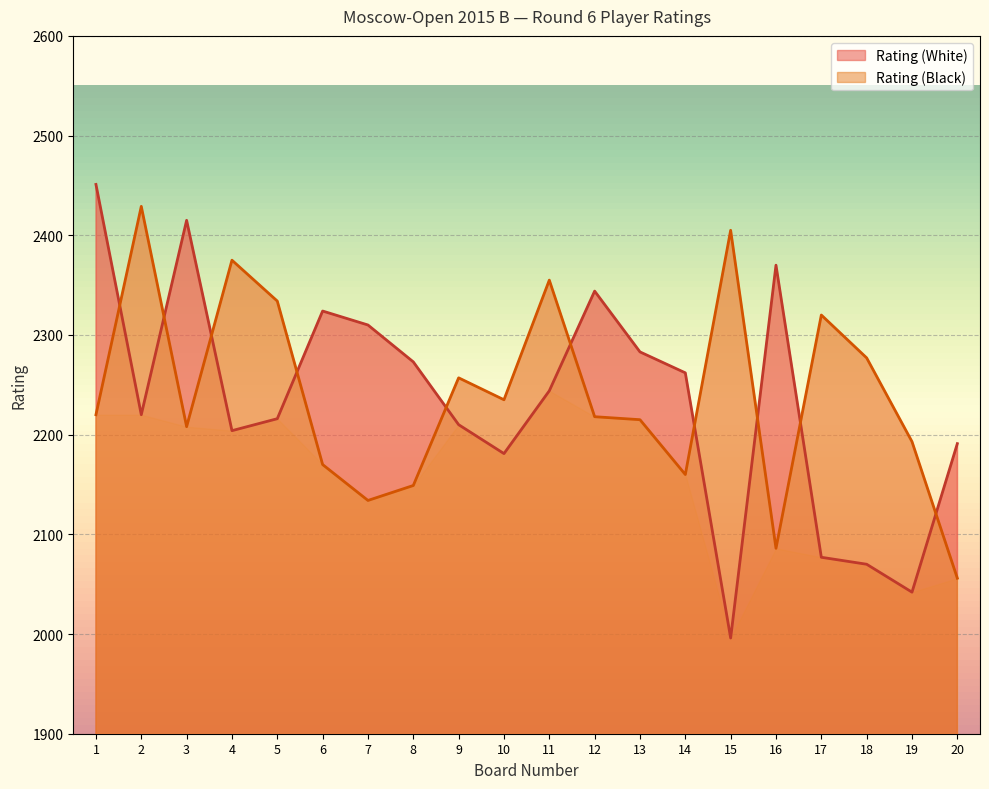

Count the number of data series in this chart.

2